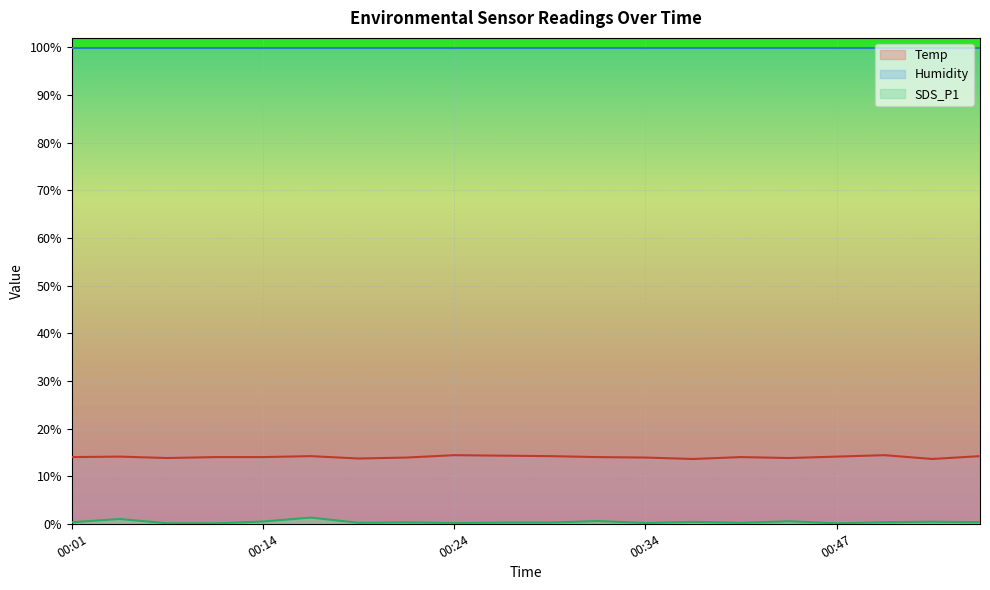

Rank the series by their maximum value, from lowest to highest.

SDS_P1, Temp, Humidity